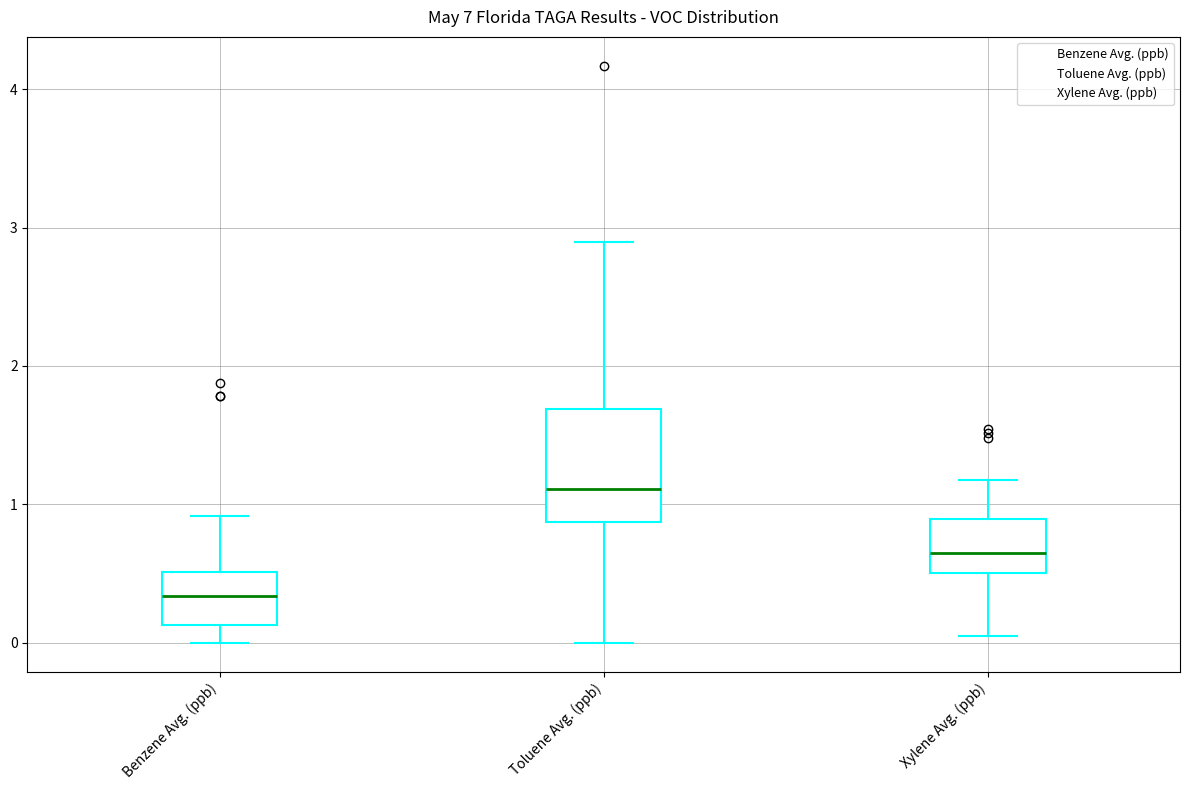

Reading left to right, read every box against the y-axis: the position of its median line, the range the box covers, and the ends of its whiskers. The values are not printed on the chart, so give them approximately, as read against the axis.

Benzene Avg. (ppb): median 0.3, box 0.1 to 0.5, whiskers 0.0 to 0.9
Toluene Avg. (ppb): median 1.1, box 0.9 to 1.7, whiskers 0.0 to 2.9
Xylene Avg. (ppb): median 0.6, box 0.5 to 0.9, whiskers 0.0 to 1.2